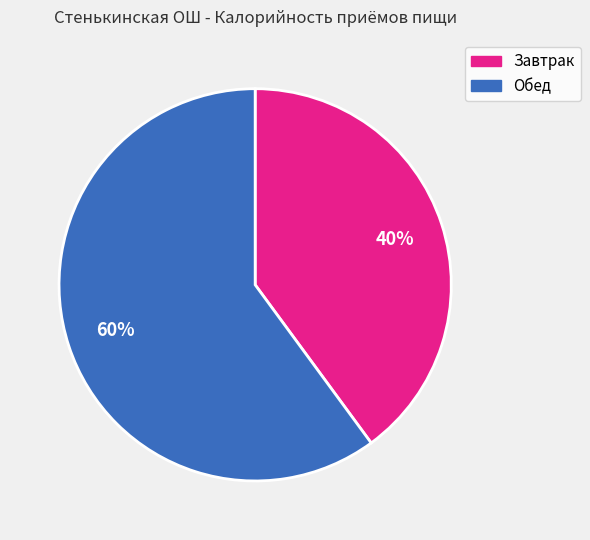

Do Завтрак and Обед together represent more than half of the pie?

Yes